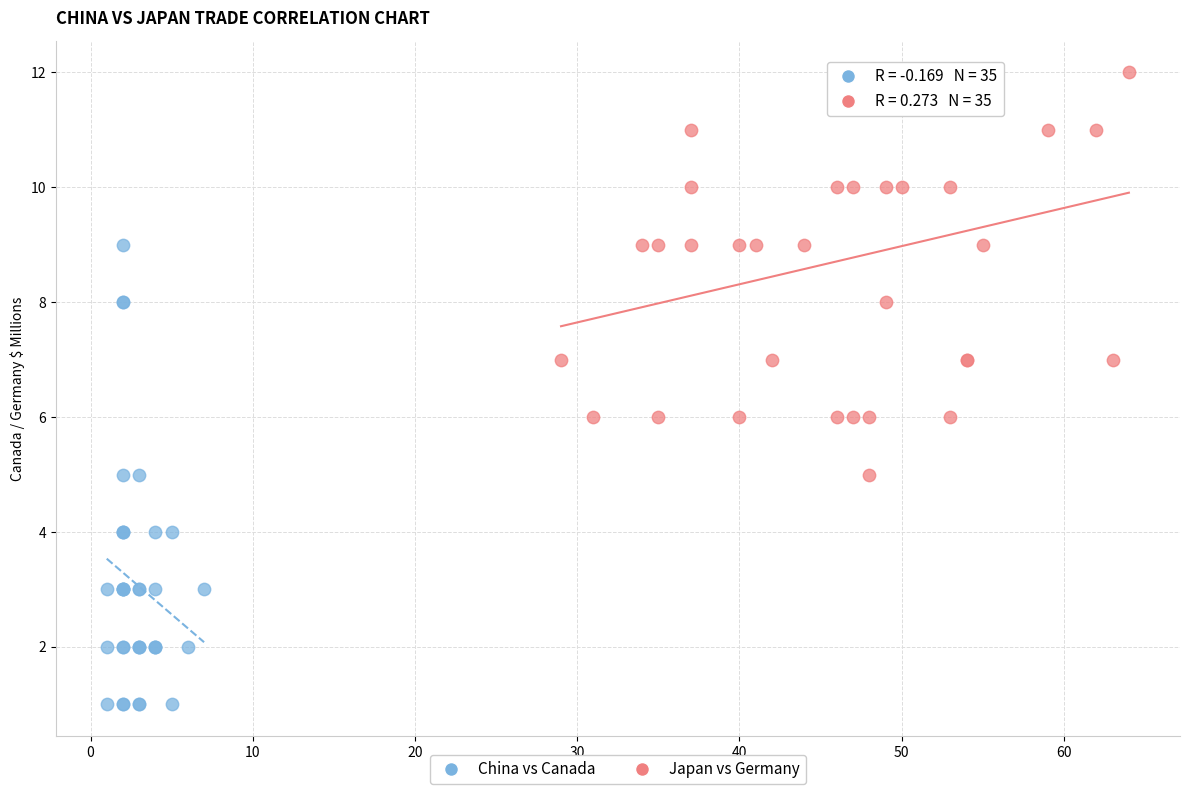

What are all the series names shown in the legend?

China vs Canada, Japan vs Germany